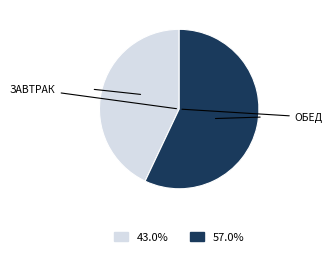

How many slices are in this pie chart?

2